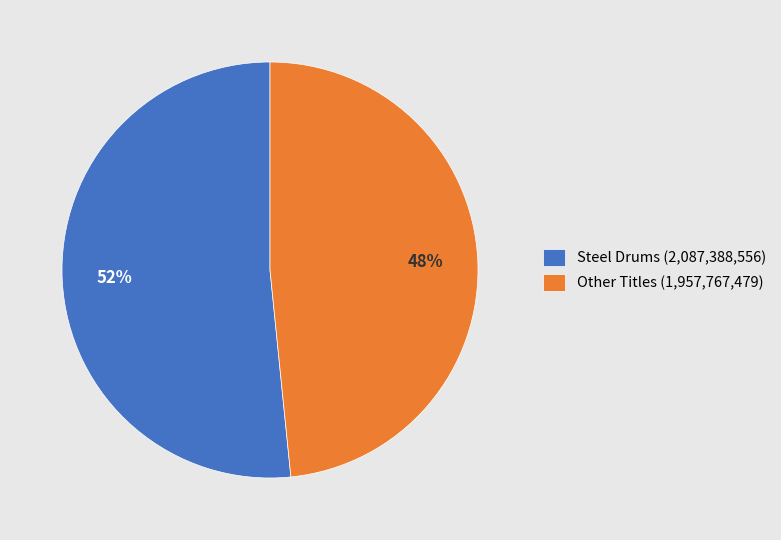

True or false: Other Titles (1,957,767,479) accounts for 48% of the total.

True